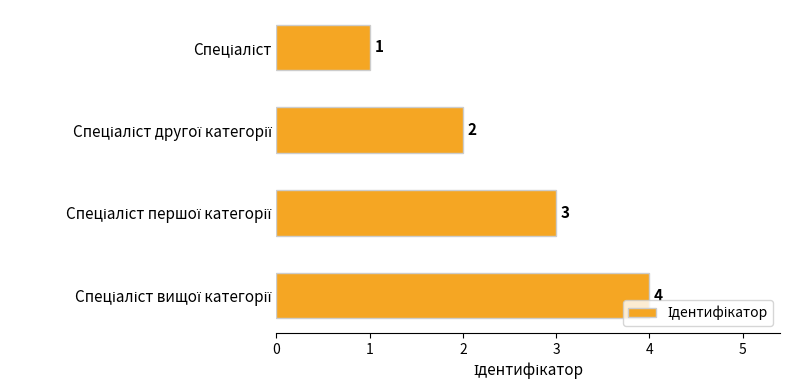

What is the maximum value shown in the chart?

4